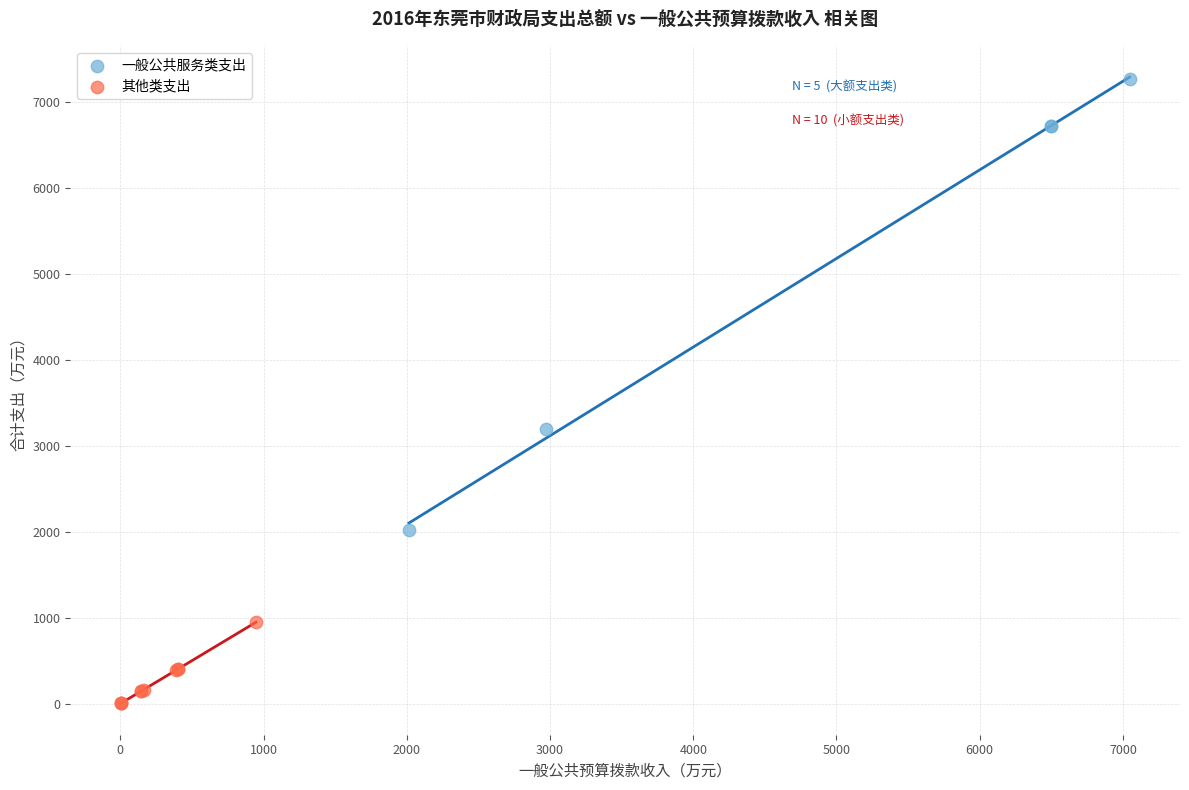

Which series reaches the minimum Y coordinate?

其他类支出